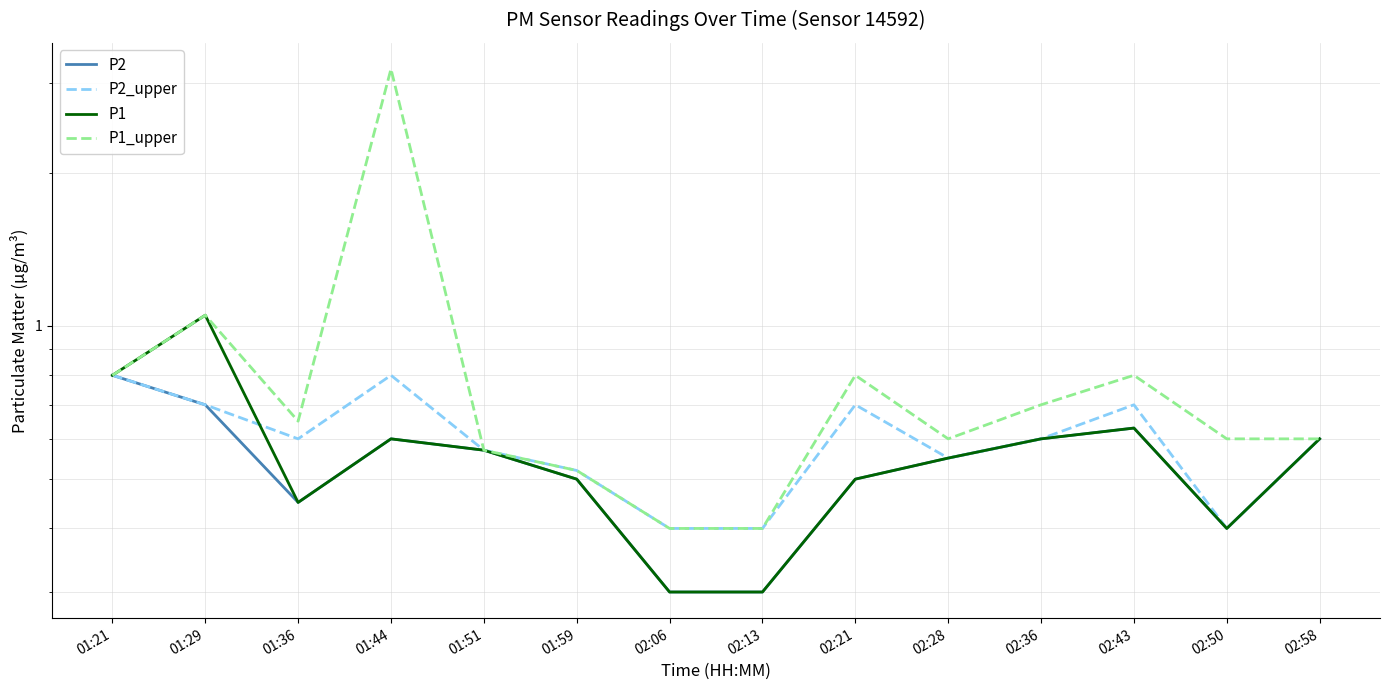

What is the sum of all P2 values?

7.5